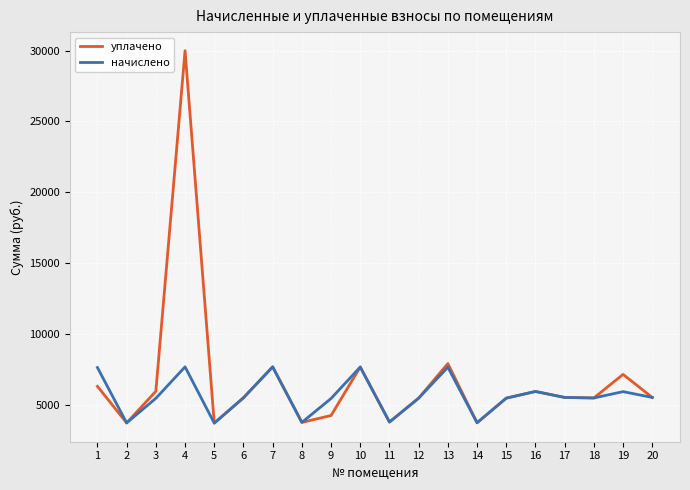

Is it true that начислено equals 7663.1 at 4?

True